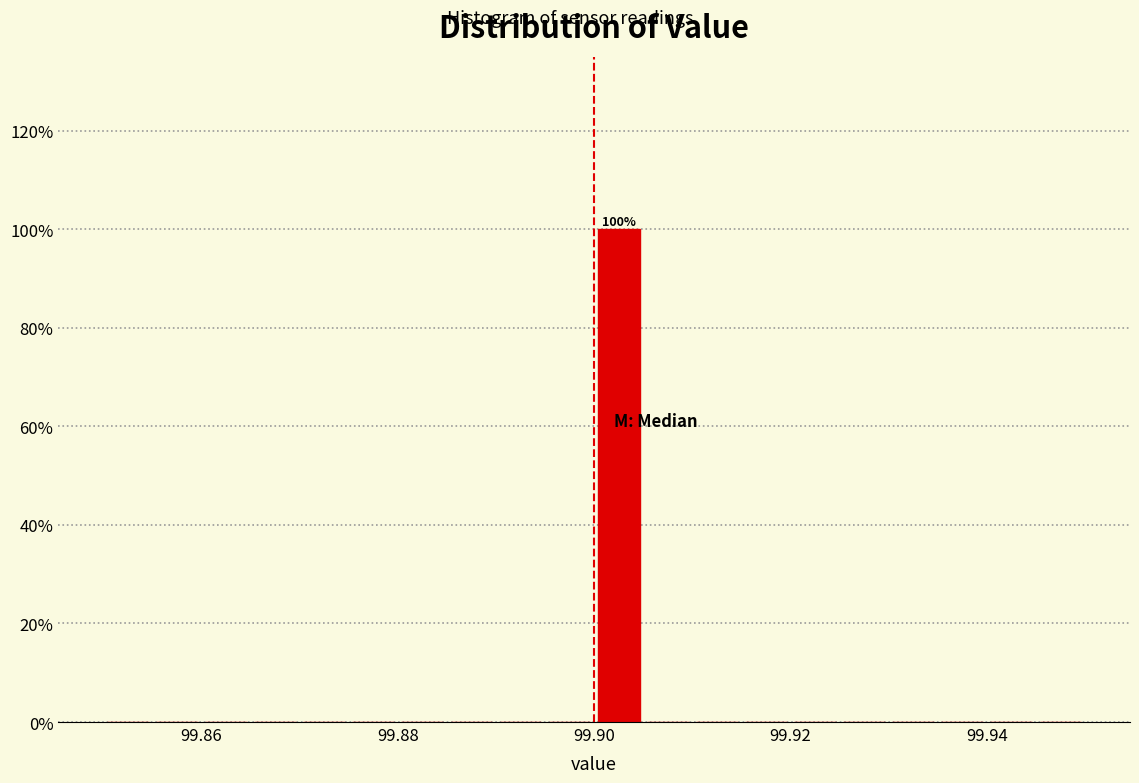

Read against the x-axis, roughly where is the centre of the tallest bar?

99.902